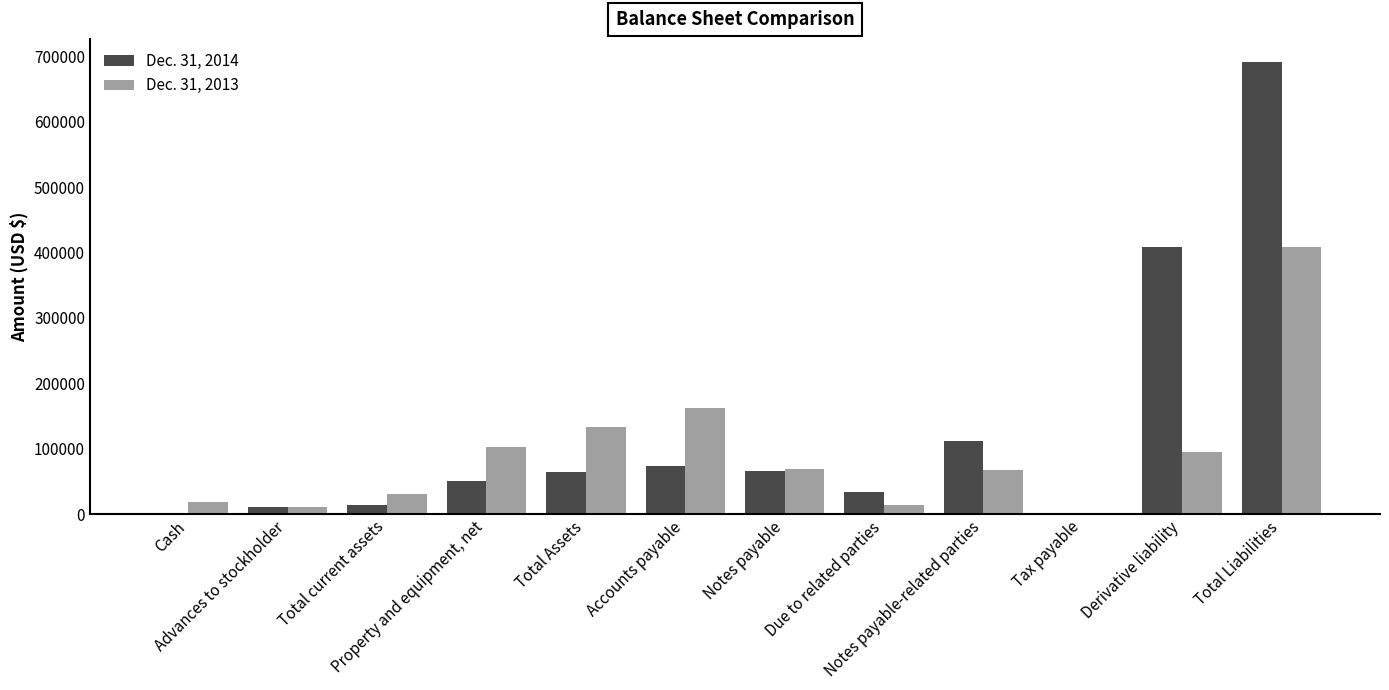

Which label corresponds to the largest value in the chart?

Total Liabilities